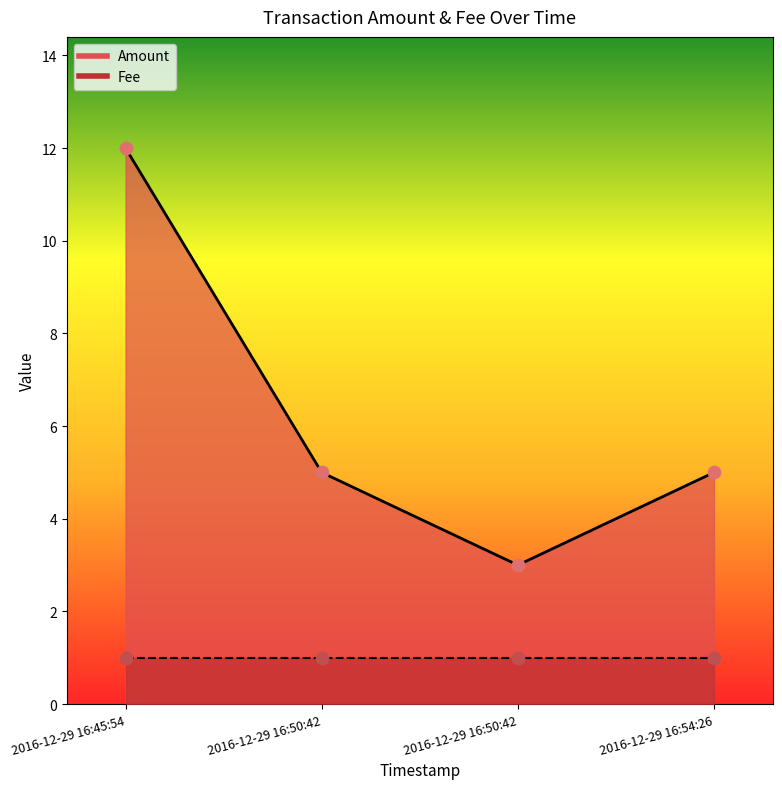

What is the change in value from 2016-12-29 16:50:42 to 2016-12-29 16:50:42?

-2